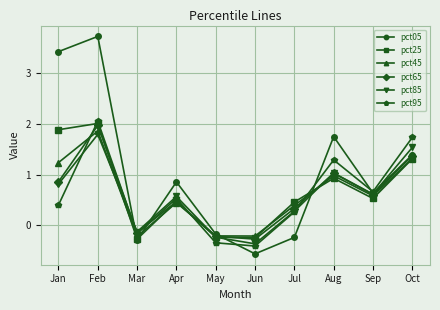

List the labels in order of pct95 value, smallest first.

Jun, May, Mar, Jul, Jan, Apr, Sep, Aug, Oct, Feb